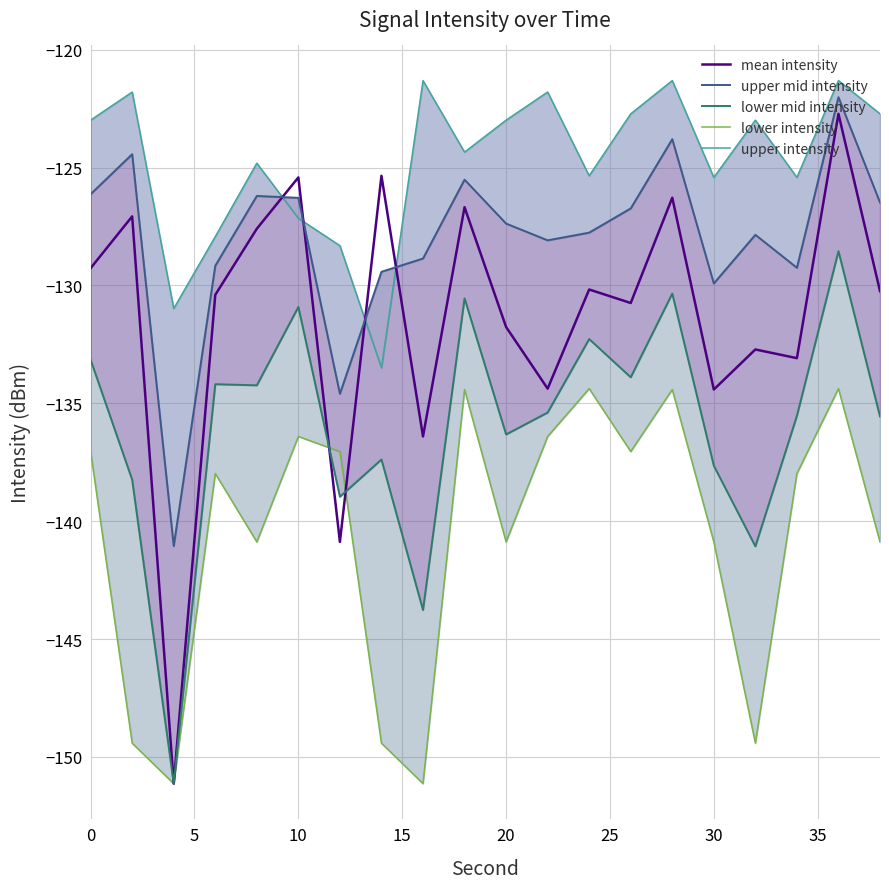

The value of mean intensity at 0 is -40.1. True or false?

False